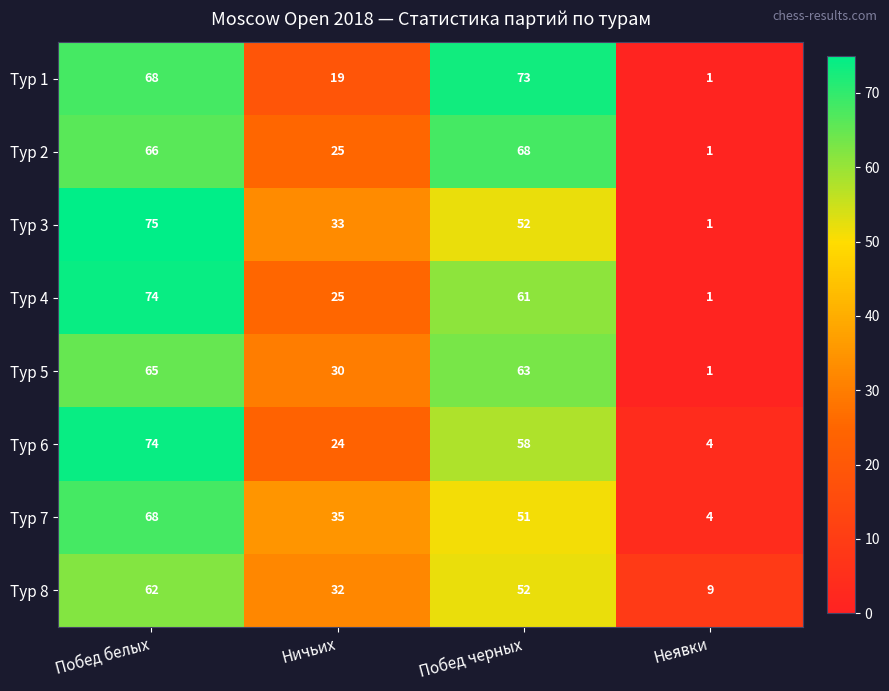

Where is Тур 5 nearest to the value 33?

Ничьих